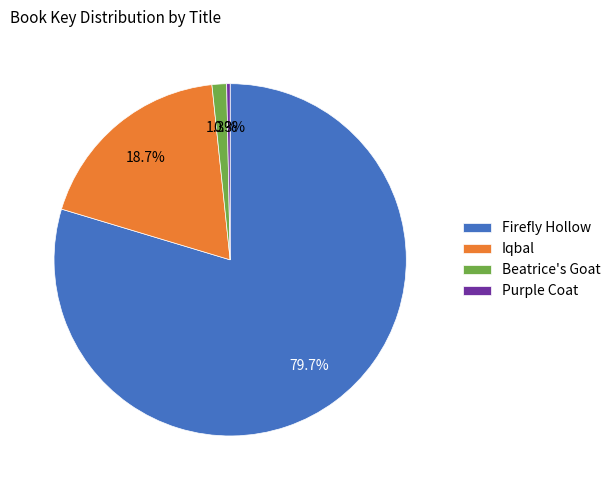

Which slice is the largest?

Firefly Hollow